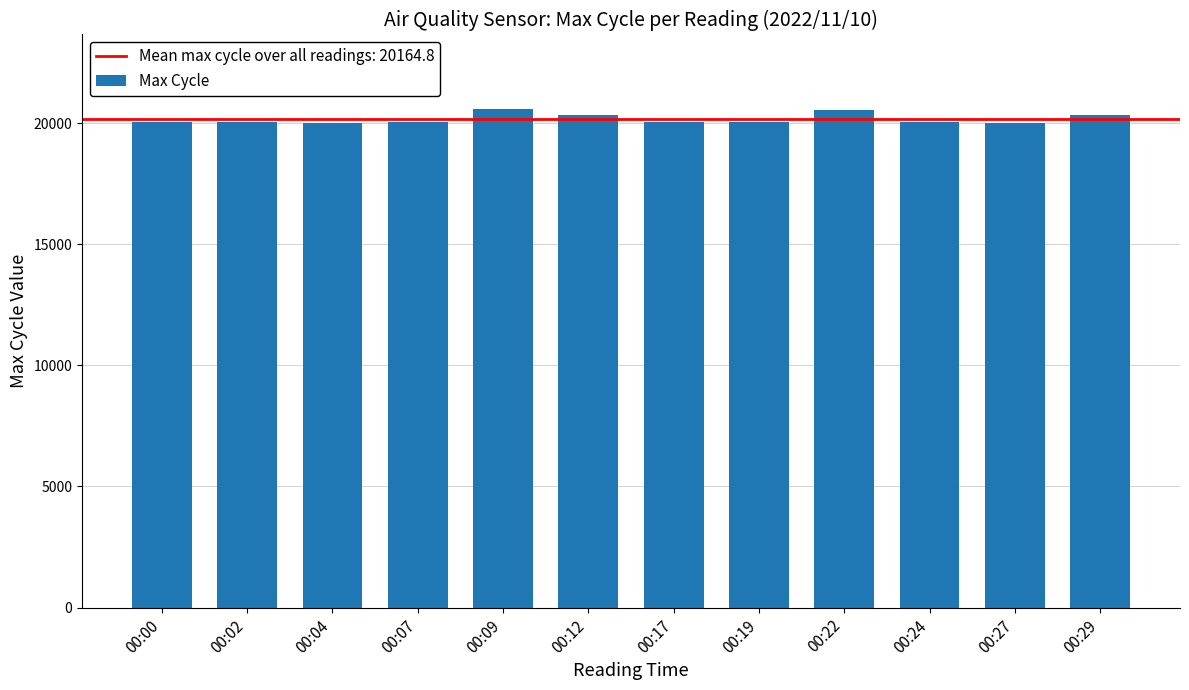

Where does the data first go above 20028?

00:00